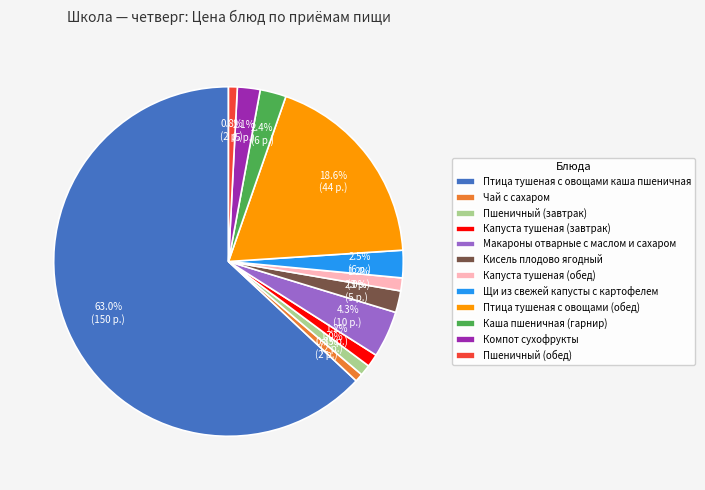

Which slice is the largest?

Птица тушеная с овощами каша пшеничная